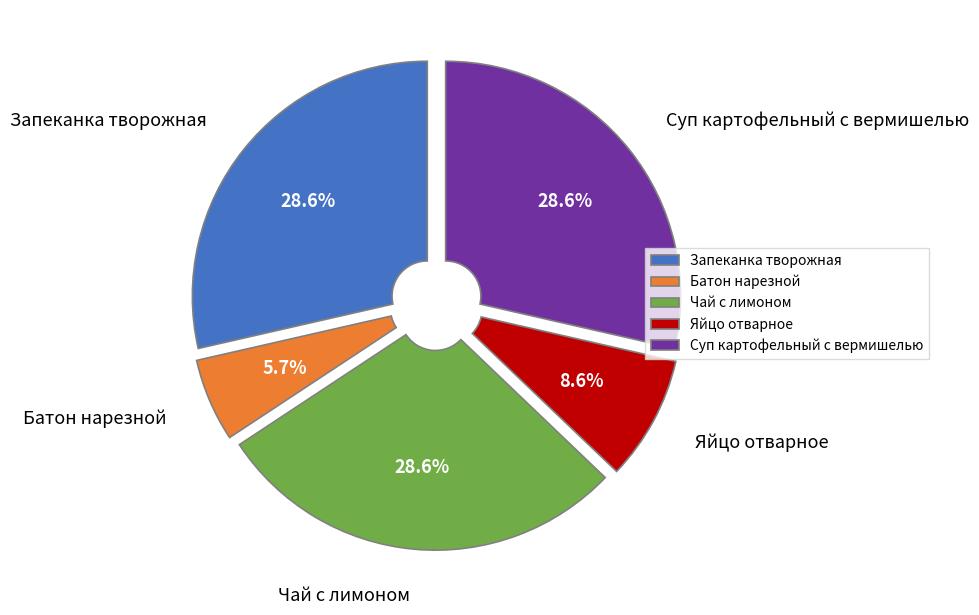

To the nearest percent, what portion does Запеканка творожная represent?

29%